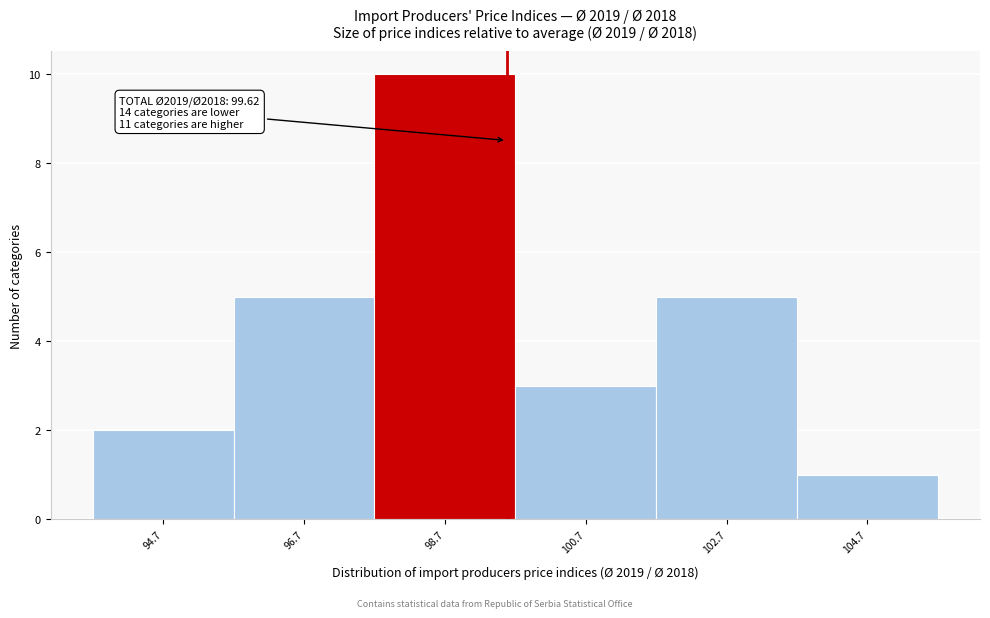

Over which range of the x-axis is the bar tallest?

97.8 to 99.8